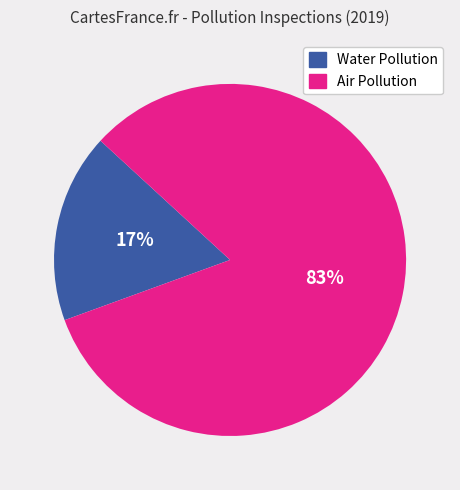

Does any single category account for the majority?

Yes